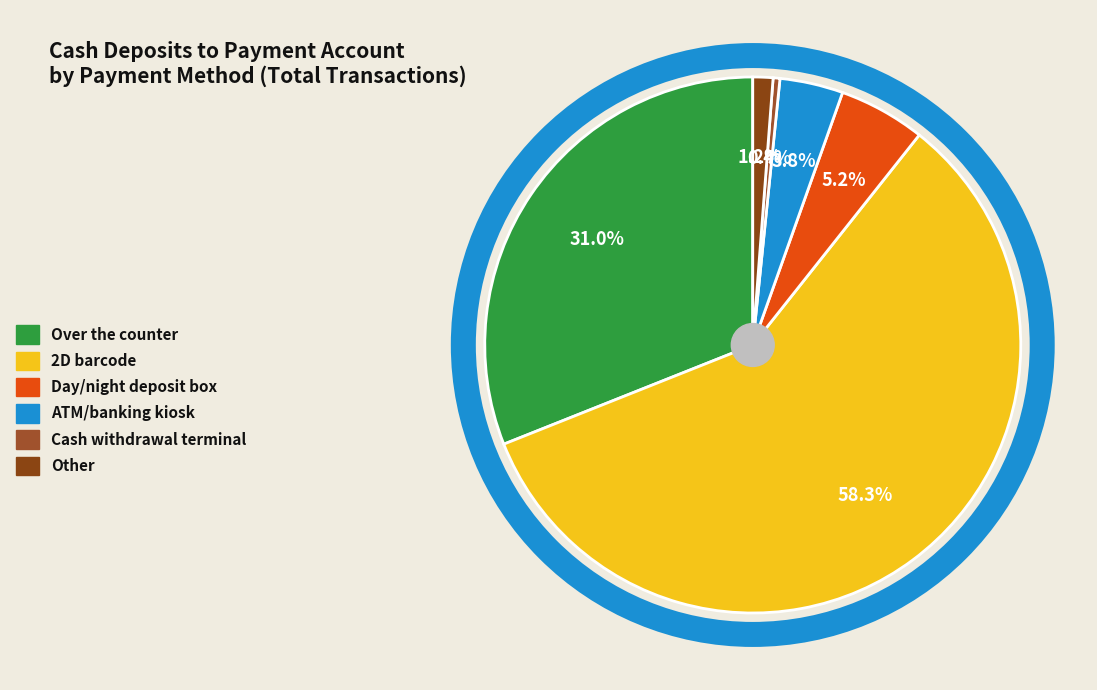

What is the change in value from Over the counter to 2D barcode?

+21389948